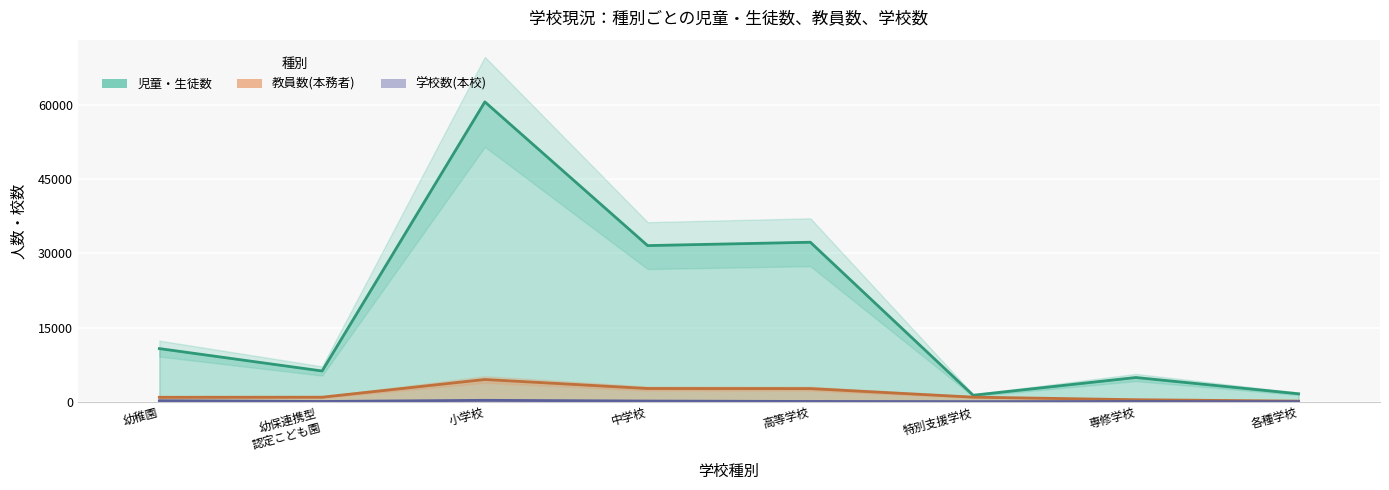

What is the maximum value shown in the chart?

60605